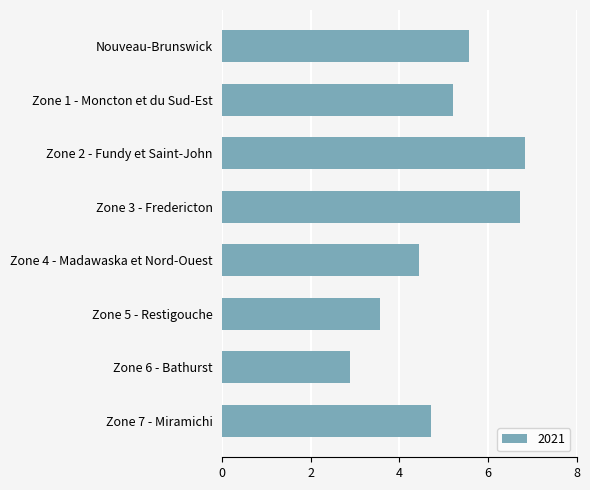

What is the label of the 2nd bar from the bottom?

Zone 6 - Bathurst